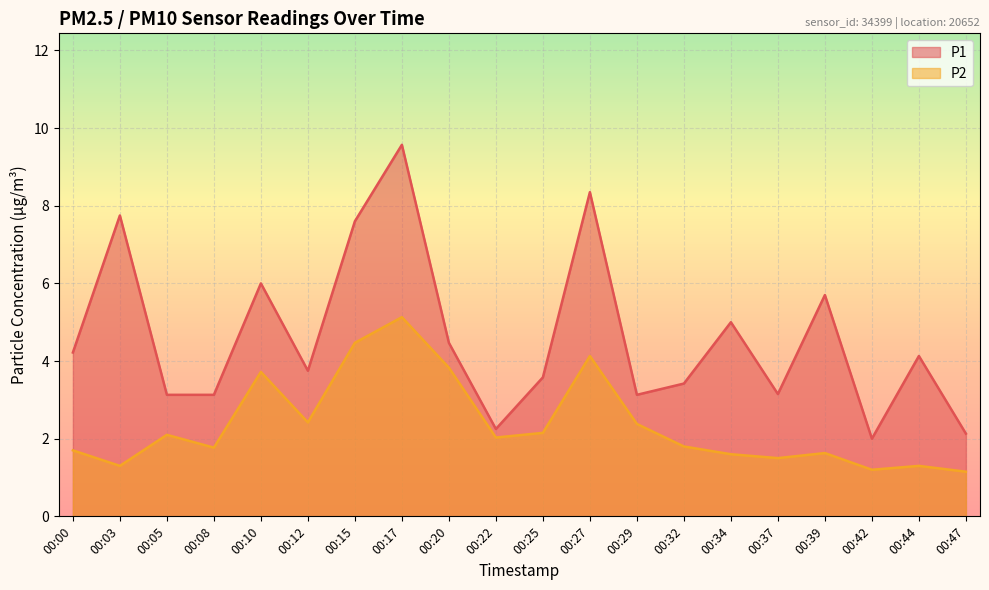

Where is the first local maximum for P1?

00:03